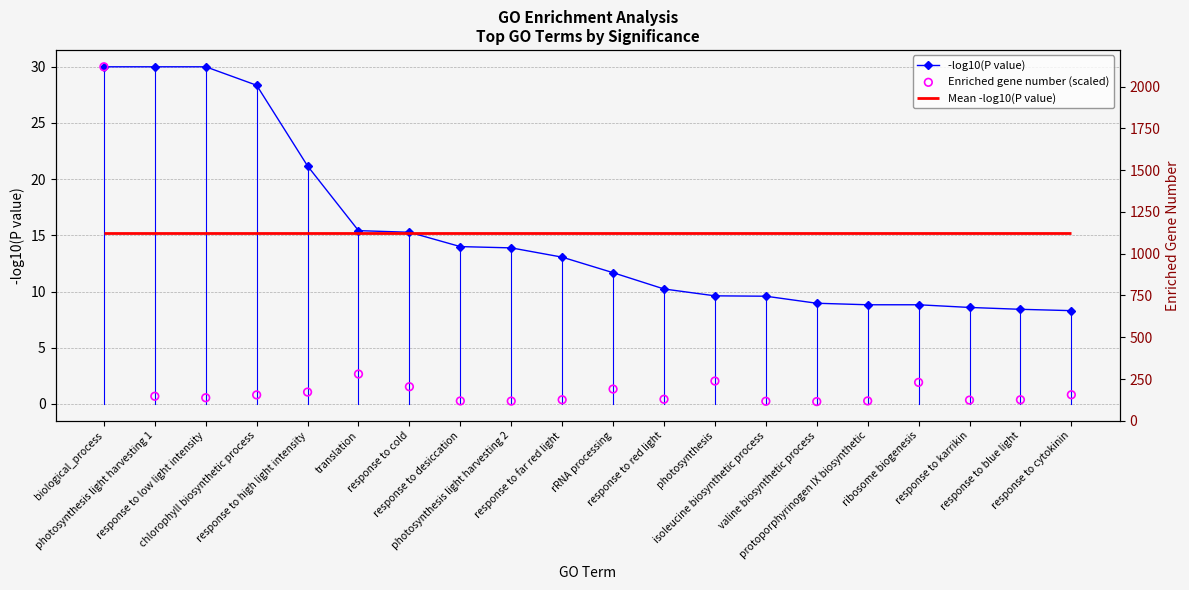

Which series contains the lowest Y value?

Enriched gene number (scaled)